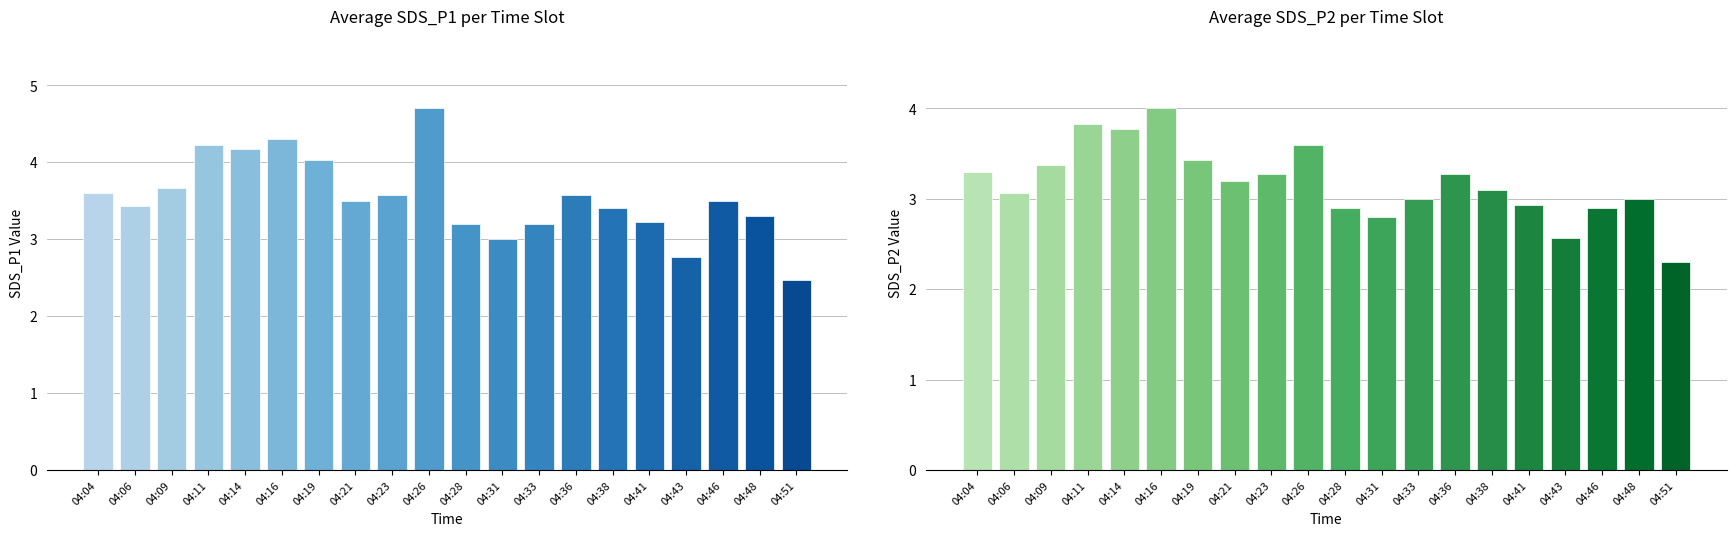

At 04:43, list the series in order from largest to smallest.

SDS_P1, SDS_P2